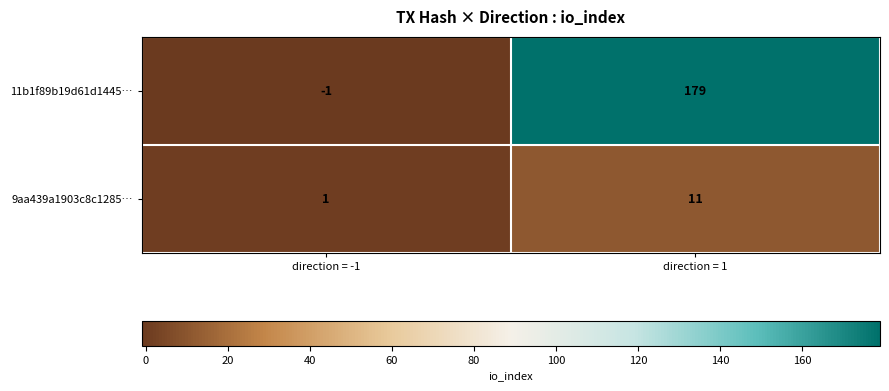

At how many categories does at least one series exceed 121?

1